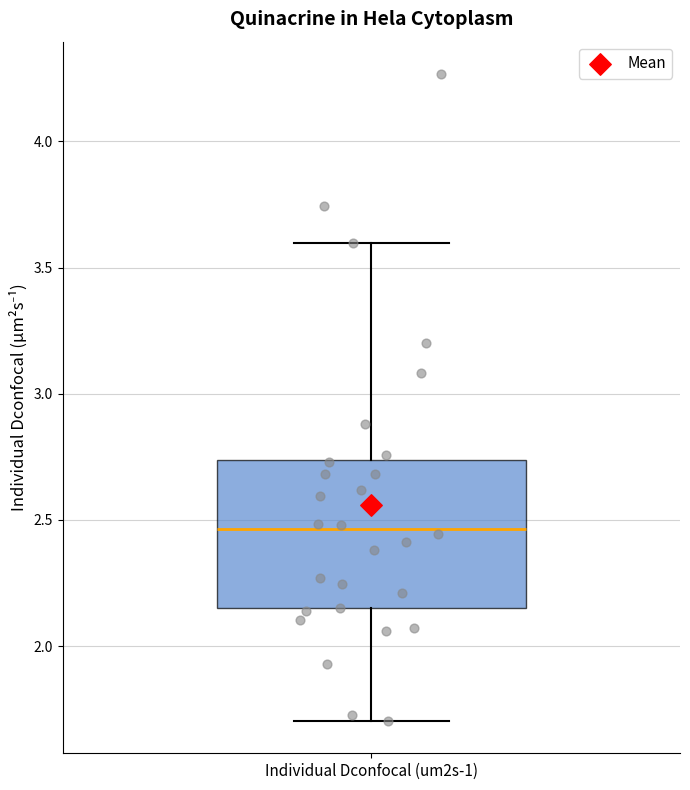

Where does the median line of the box for Individual Dconfocal (um2s-1) sit on the y-axis? The values are not printed on the chart, so give them approximately, as read against the axis.

2.45